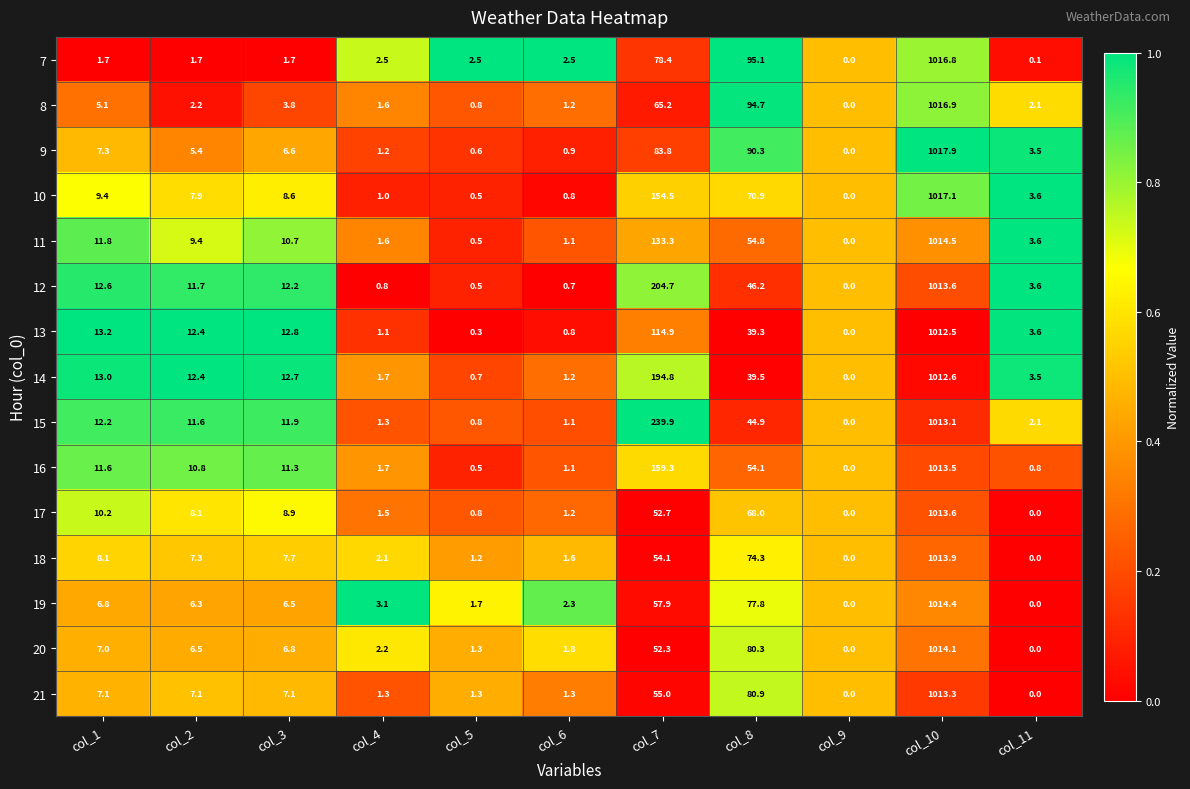

What is the average value of the 21 series?

106.8